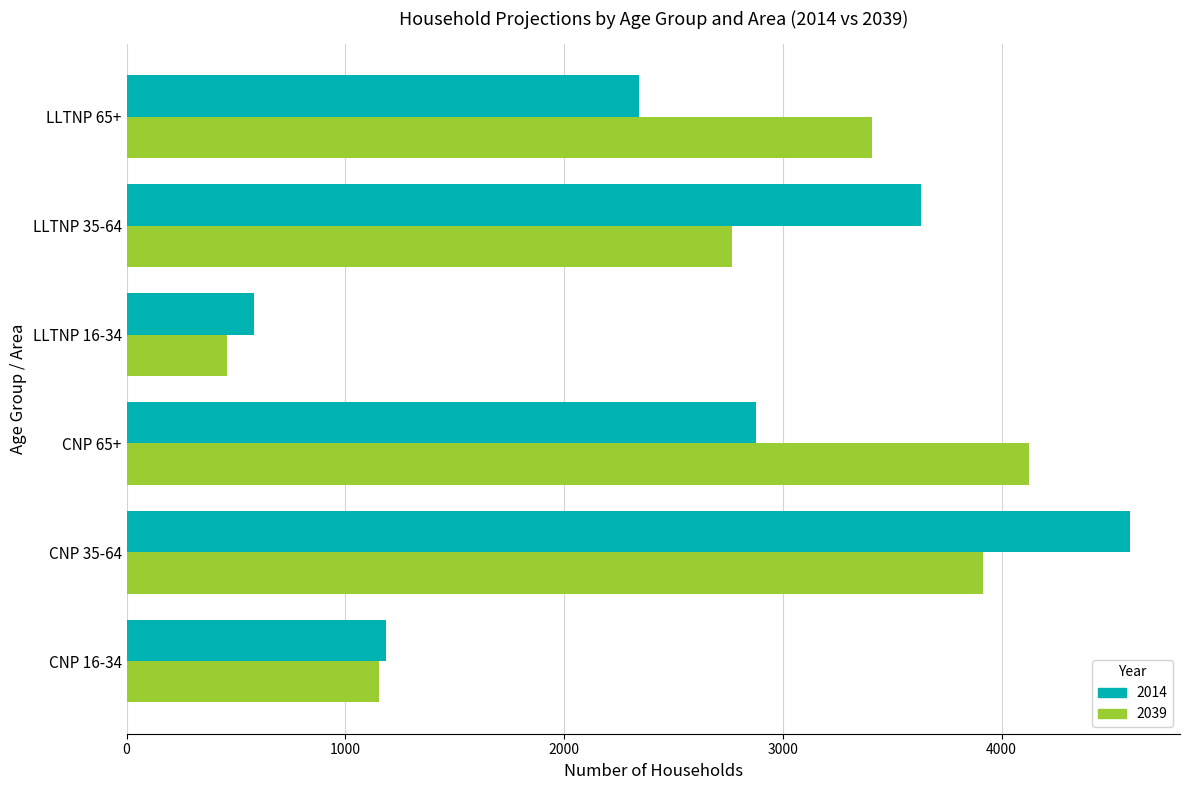

How many data points in 2014 are less than 2879?

3